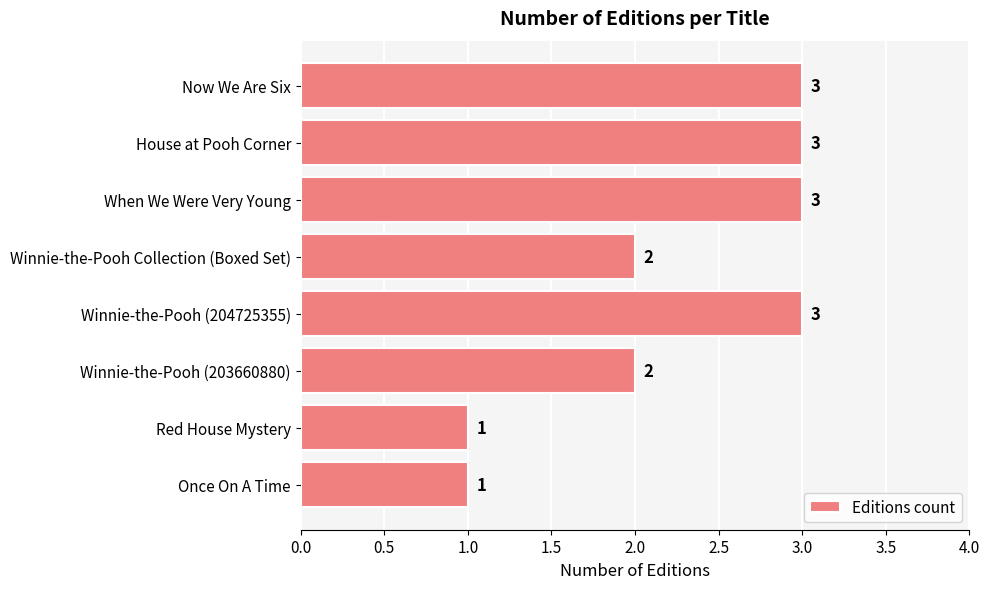

True or false: the data shows 3 at House at Pooh Corner.

True